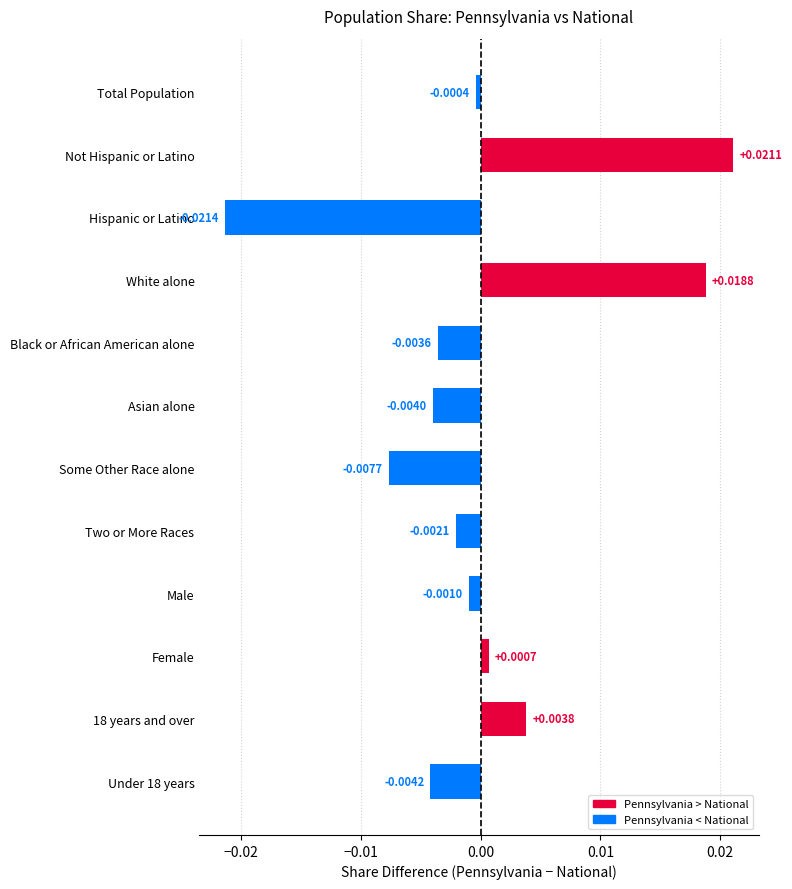

Which has a higher value, Total Population or Two or More Races?

Total Population